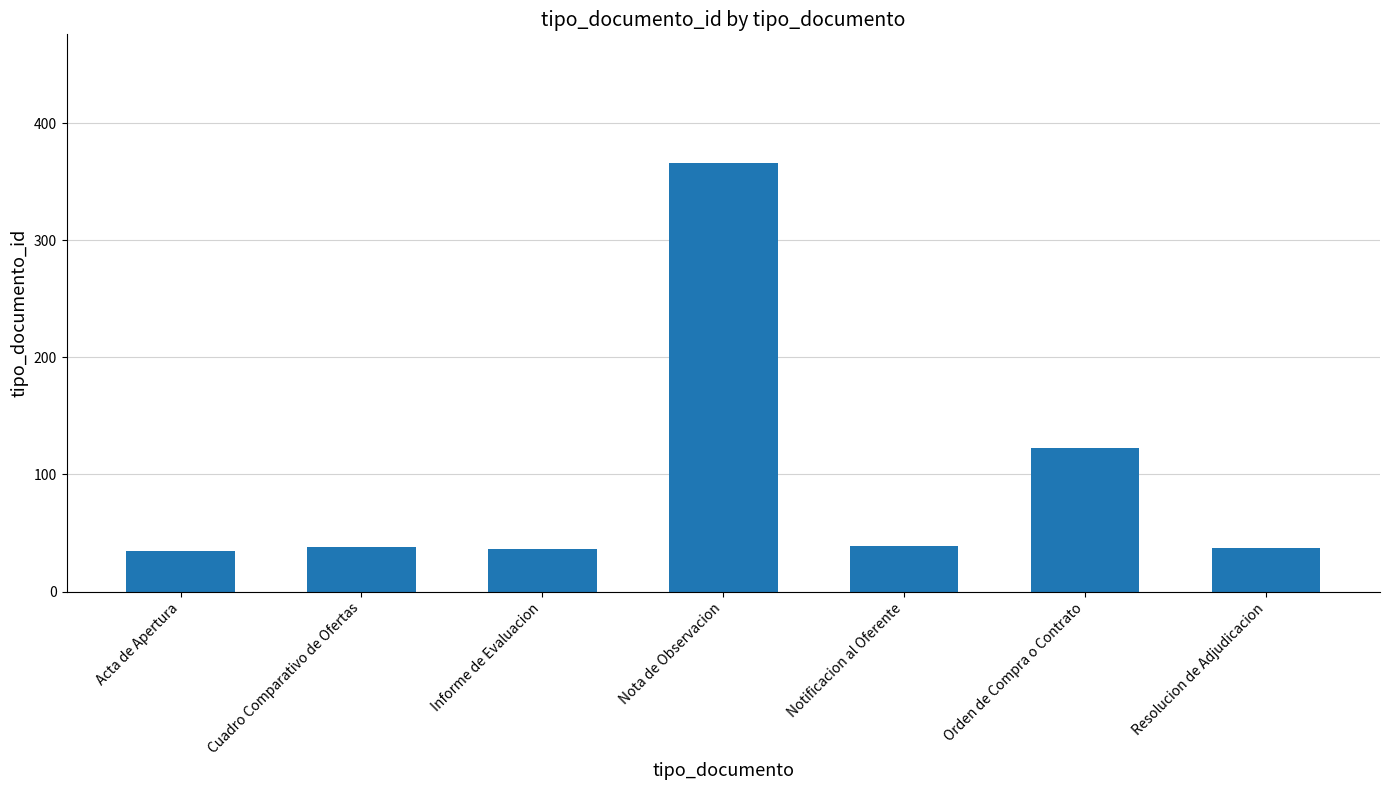

Are the bars grouped side by side (vs. stacked)?

No